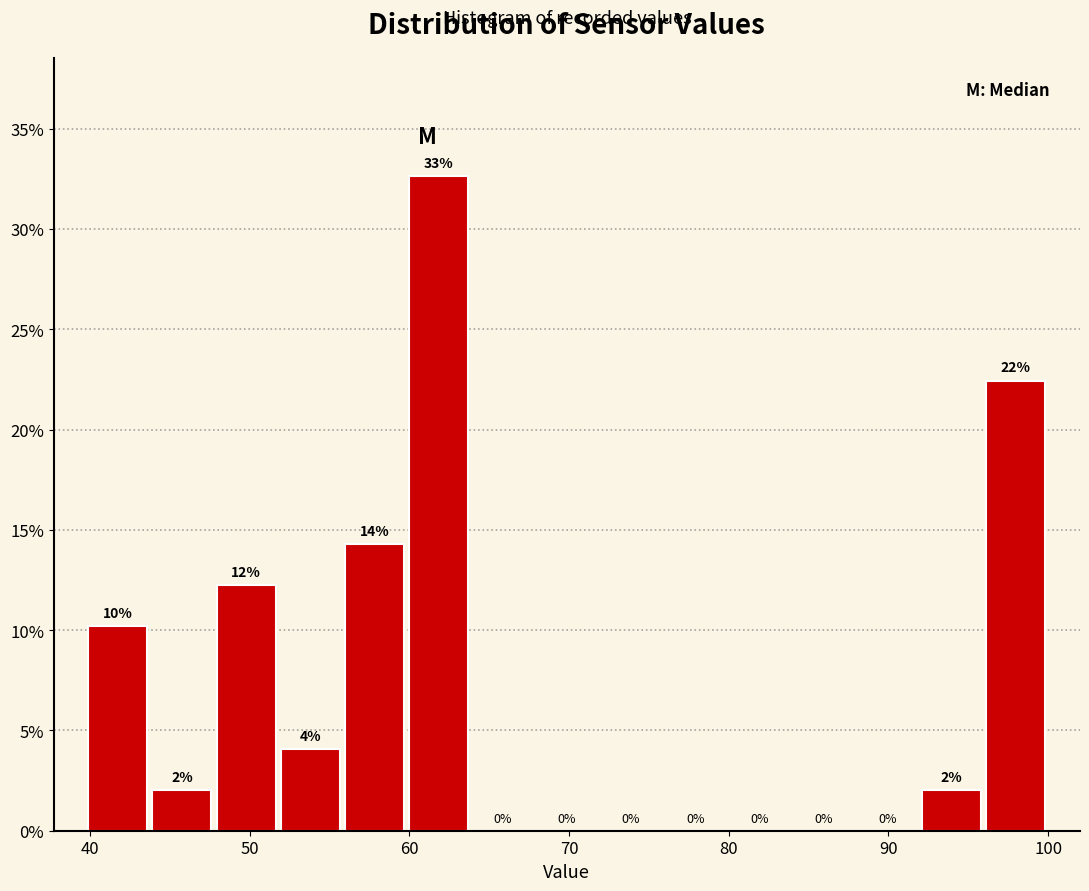

Over which range of the x-axis is the bar tallest?

60 to 64